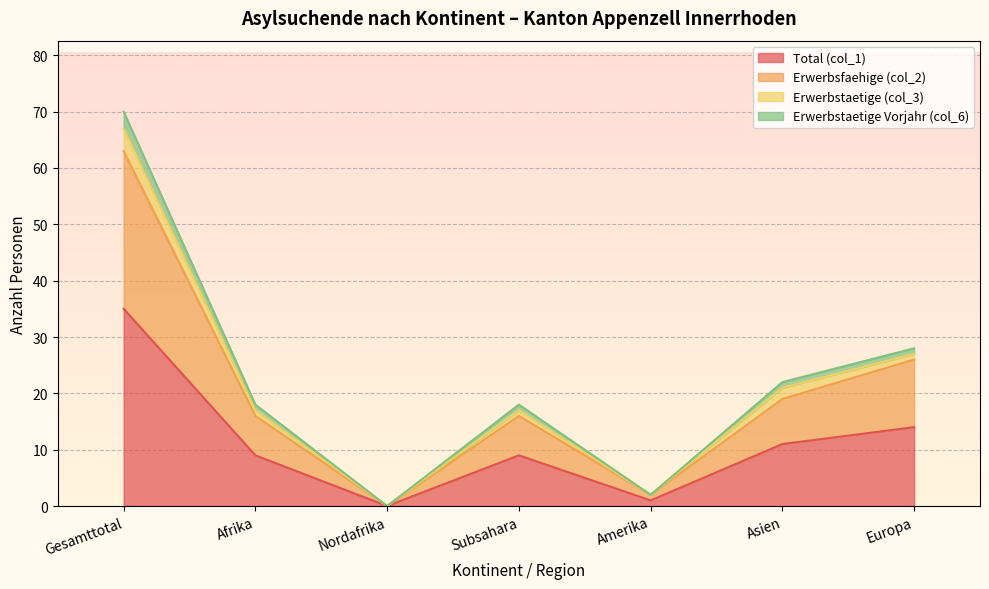

What is the difference between the maximum and minimum values in the Erwerbstaetige Vorjahr (col_6) series?

70